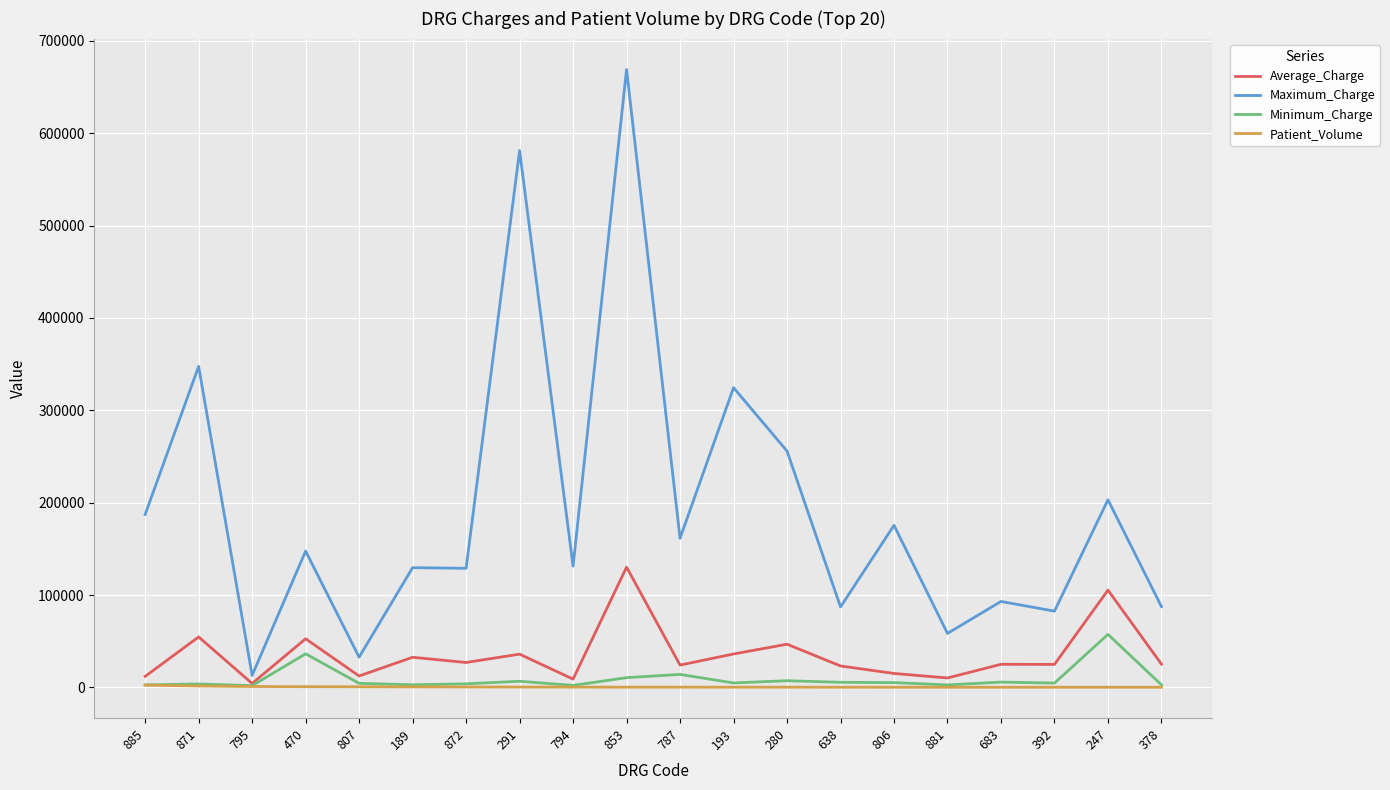

Which series changed the most between 189 and 378?

Maximum_Charge